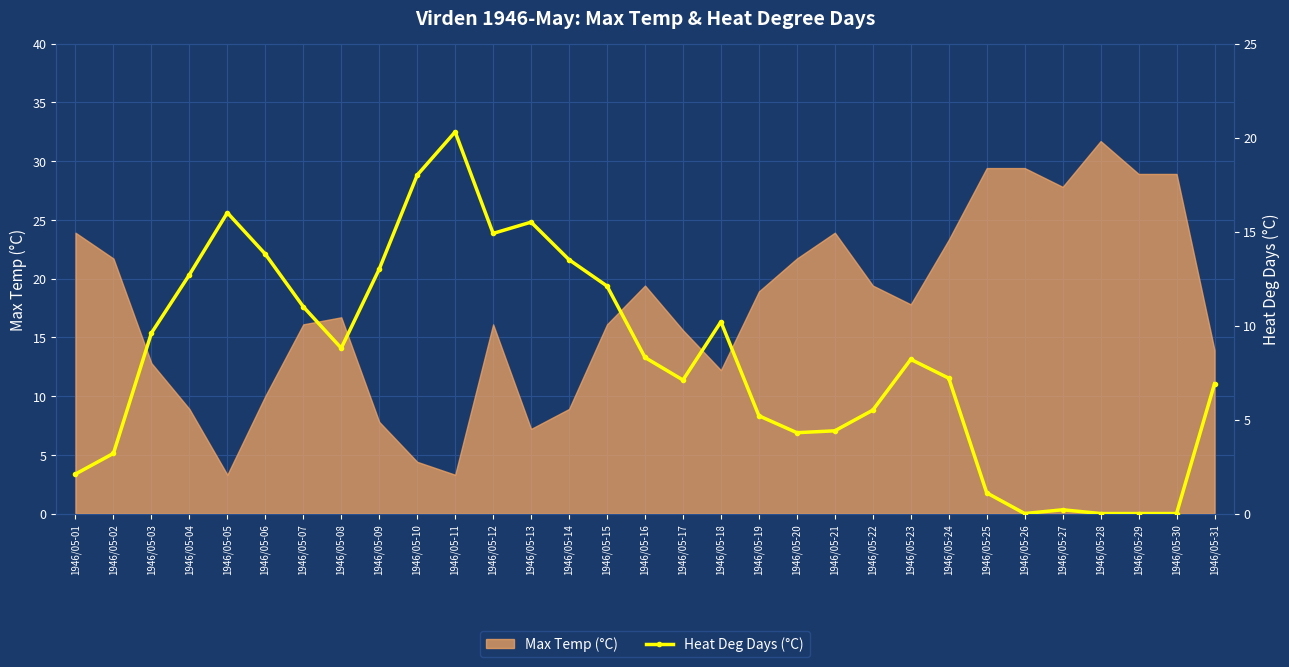

How many data points are above 8?

16